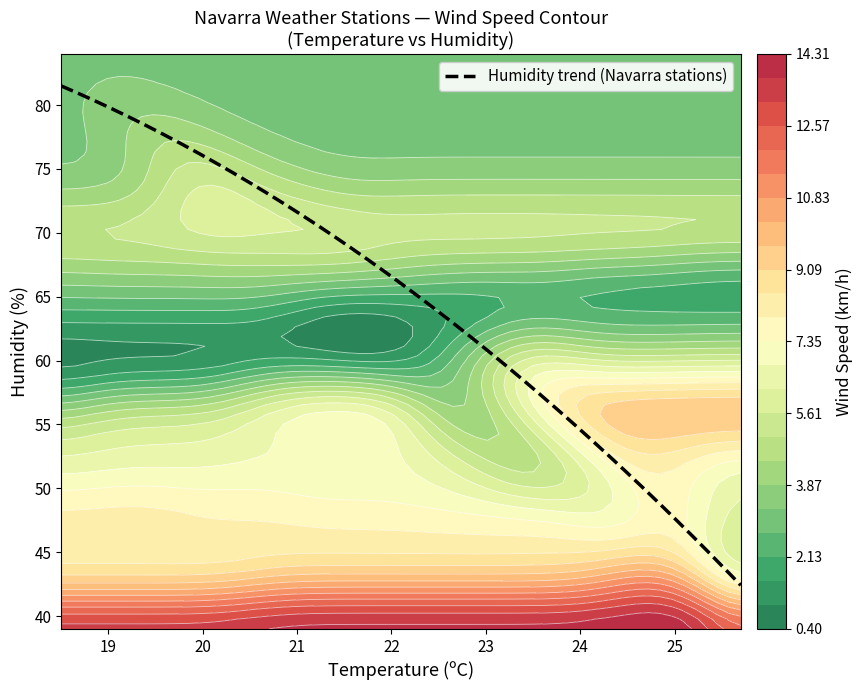

What is the maximum value for Humidity trend (Navarra stations)?

81.5